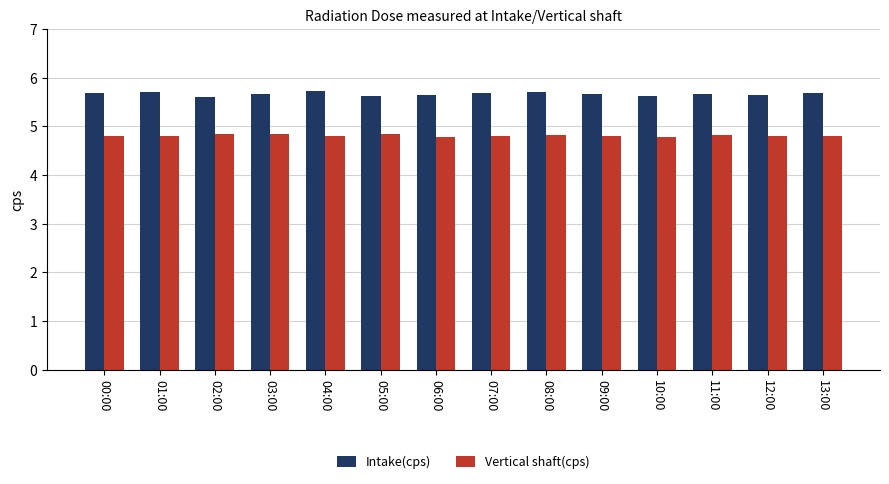

What is the value of the Intake(cps) bar at the 14th from the left?

5.7